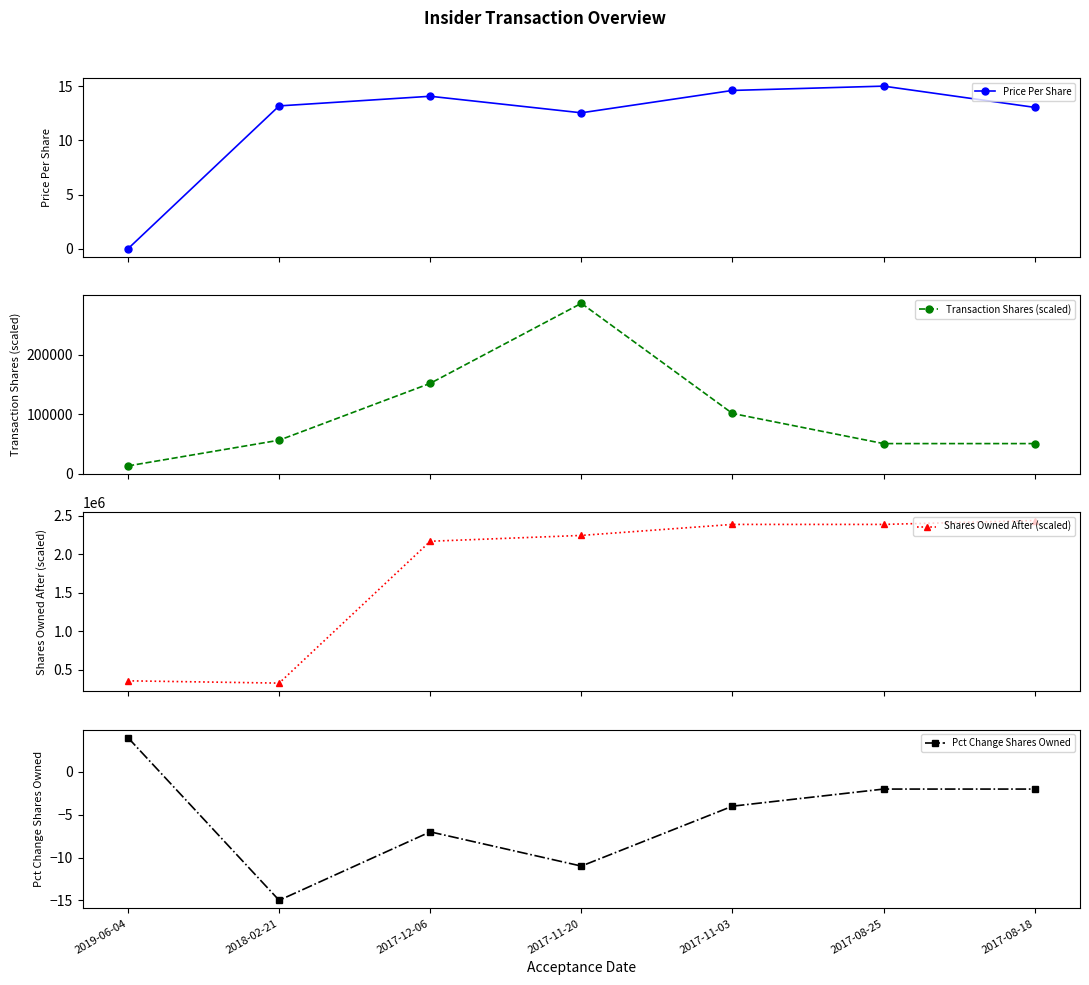

What is the difference between the second highest and minimum values in the Transaction Shares (scaled) series?

138764